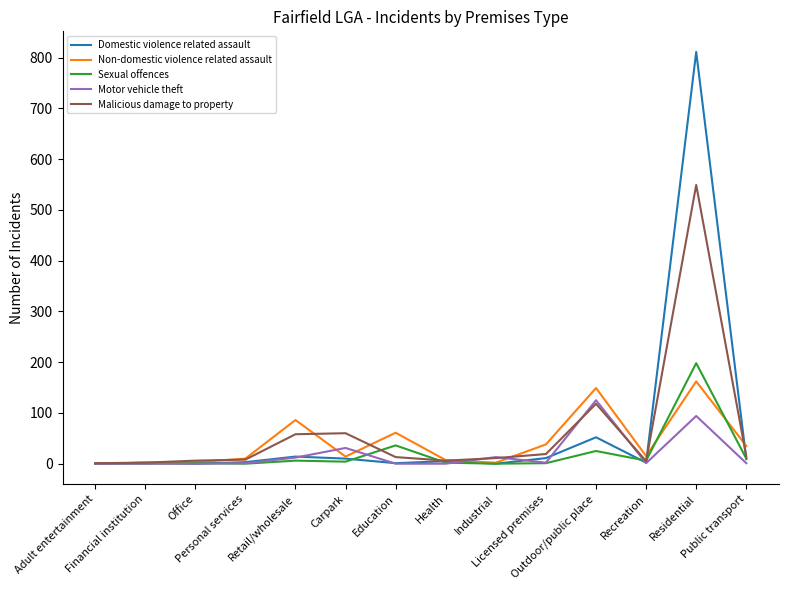

At how many categories does at least one series exceed 644?

1